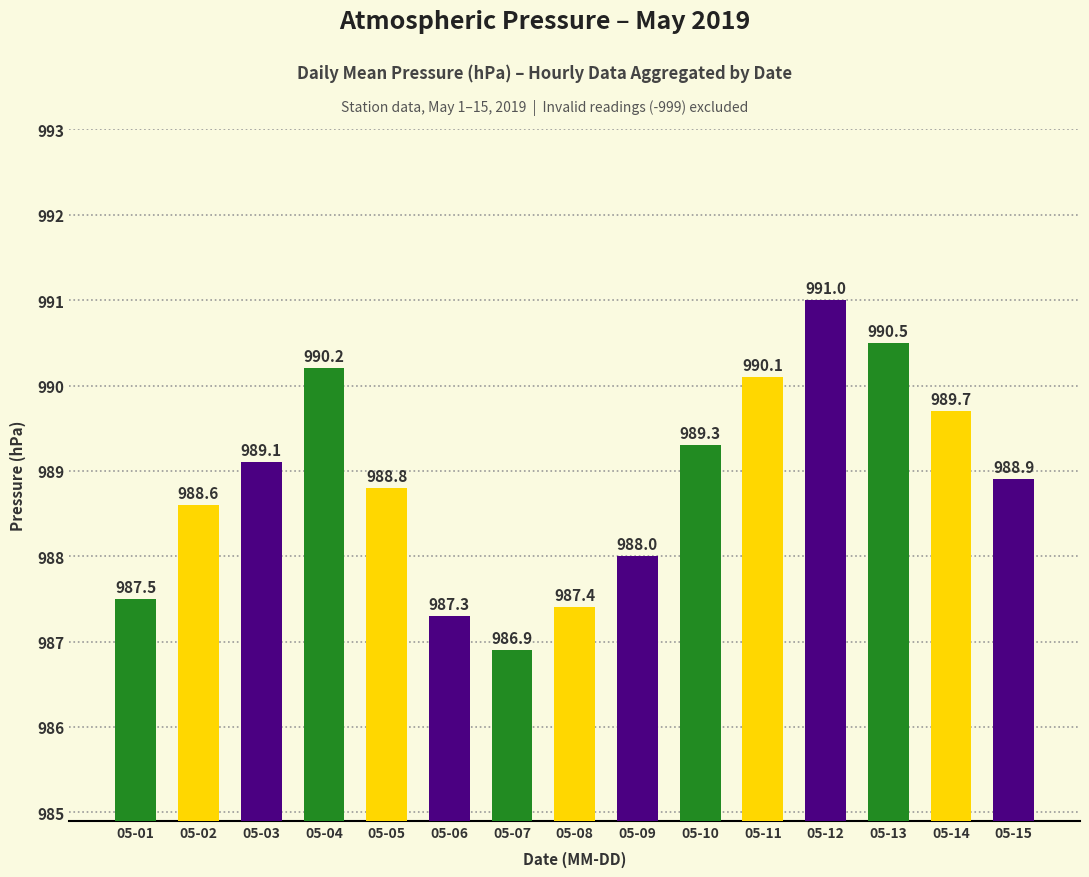

Rank the categories by value from lowest to highest.

05-07, 05-06, 05-08, 05-01, 05-09, 05-02, 05-05, 05-15, 05-03, 05-10, 05-14, 05-11, 05-04, 05-13, 05-12